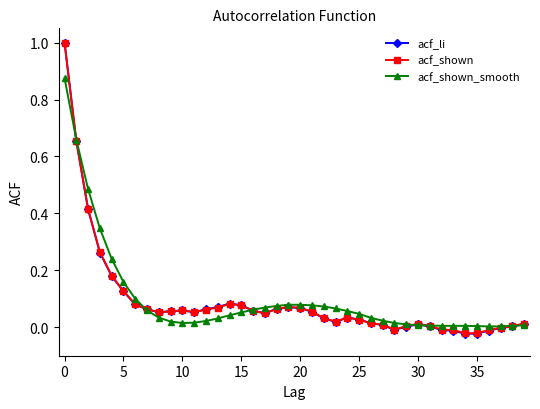

Is this an area chart (filled region under the line)?

No